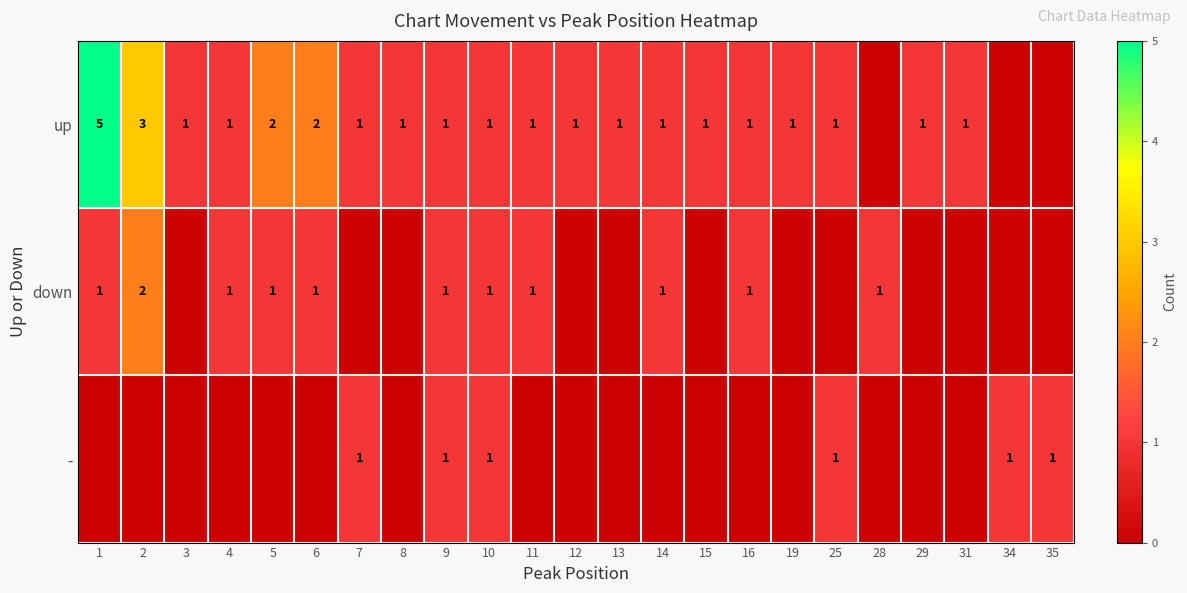

The value of up at 5 is 3. True or false?

False